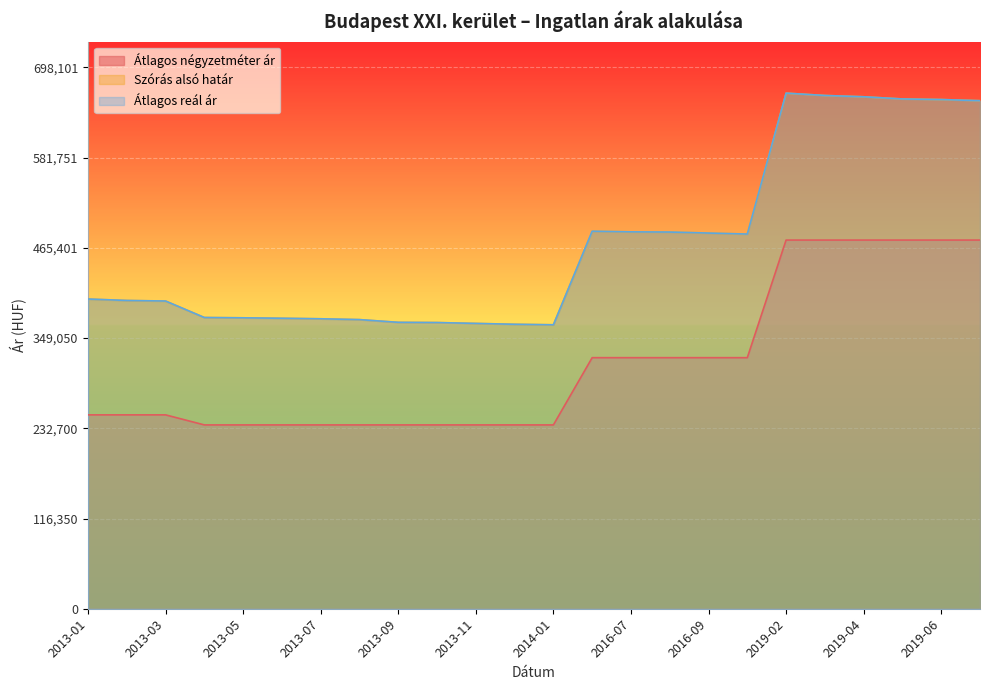

The Átlagos reál ár series shows 655128 at 2019-07. True or false?

True